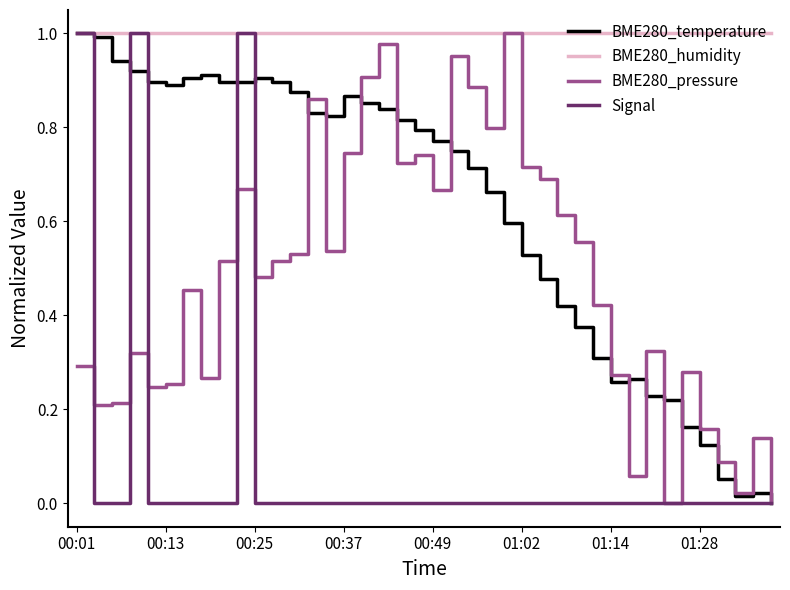

Which series has the largest total across all categories?

BME280_humidity